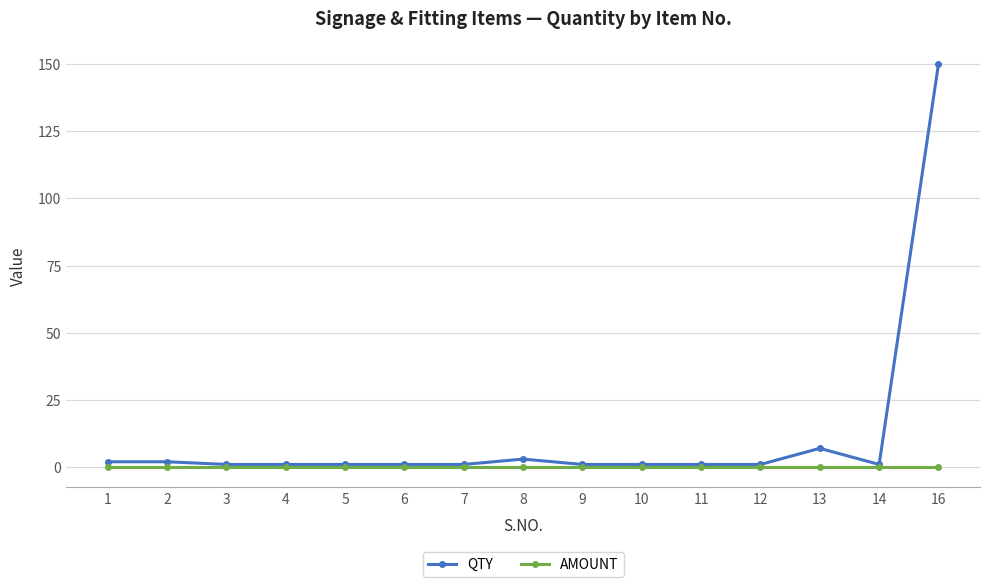

Is this an area chart (filled region under the line)?

No